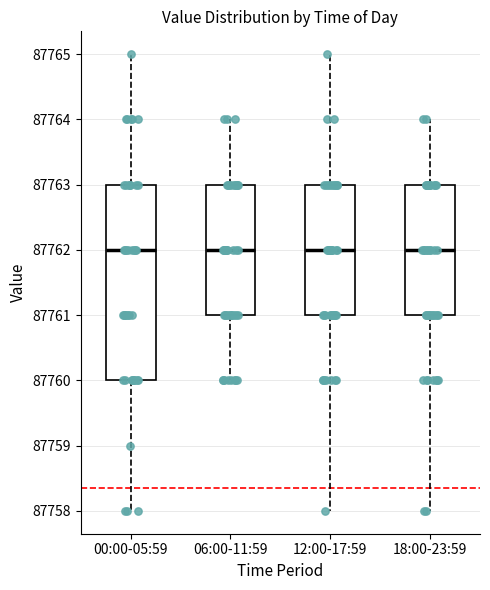

Where does the lower whisker of the box for 00:00-05:59 end on the y-axis? The values are not printed on the chart, so give them approximately, as read against the axis.

87758